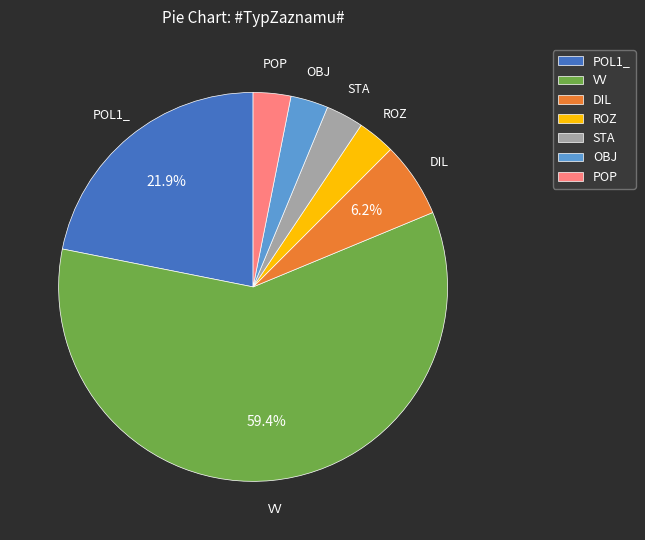

Is there a majority slice in this chart?

Yes